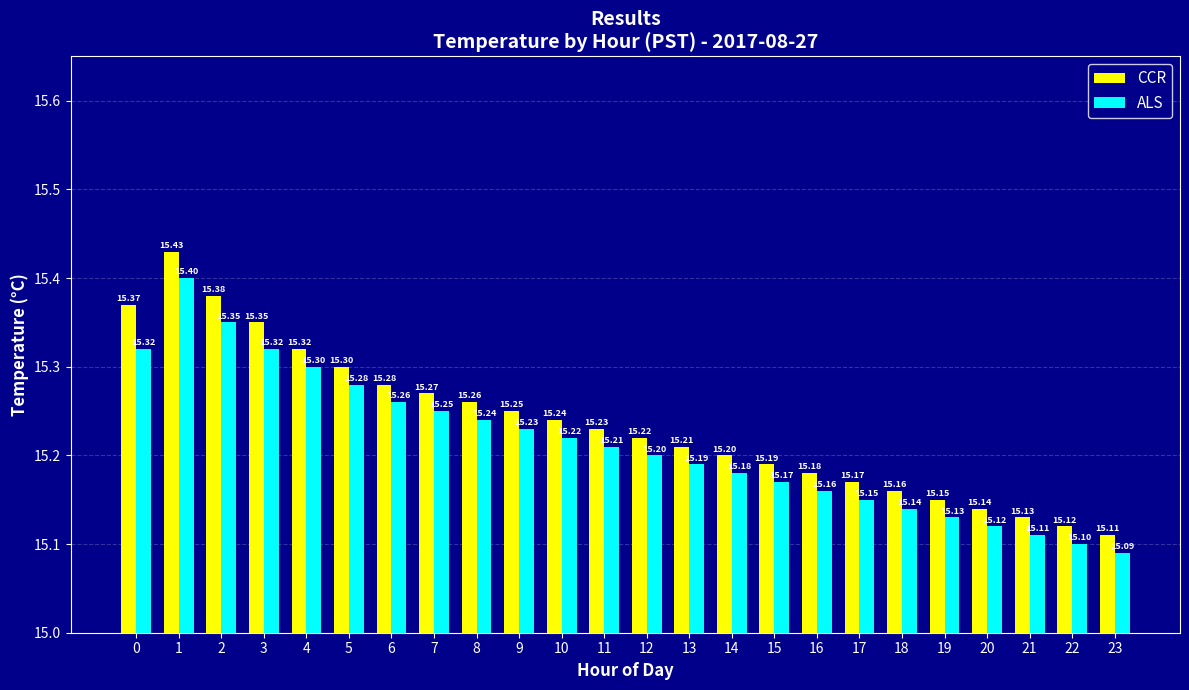

What is the maximum value shown in the chart?

15.4